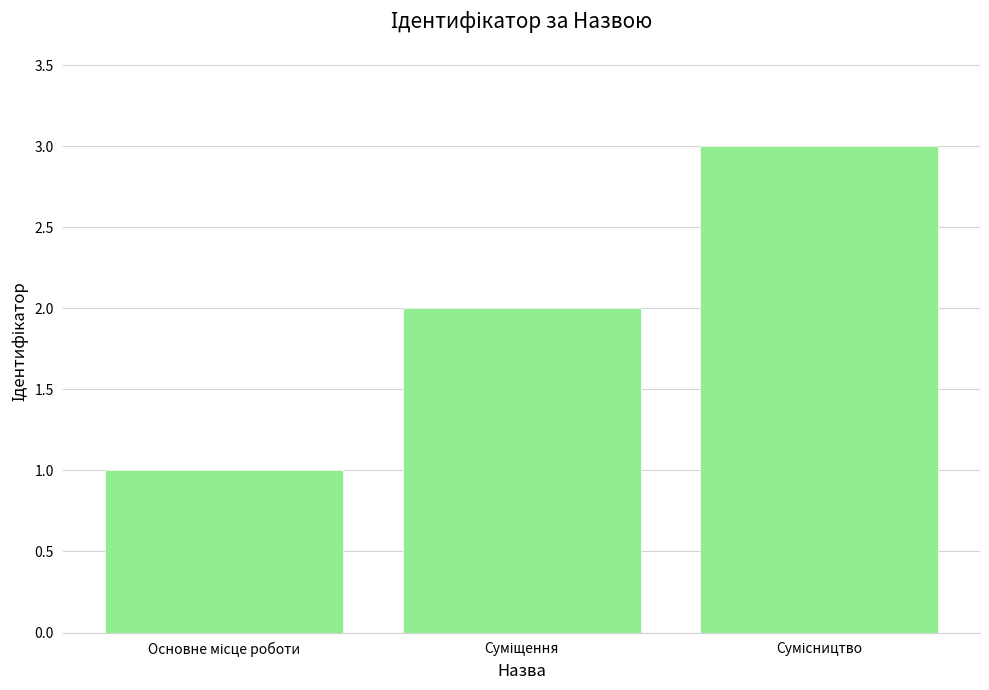

What is the greatest value displayed?

3